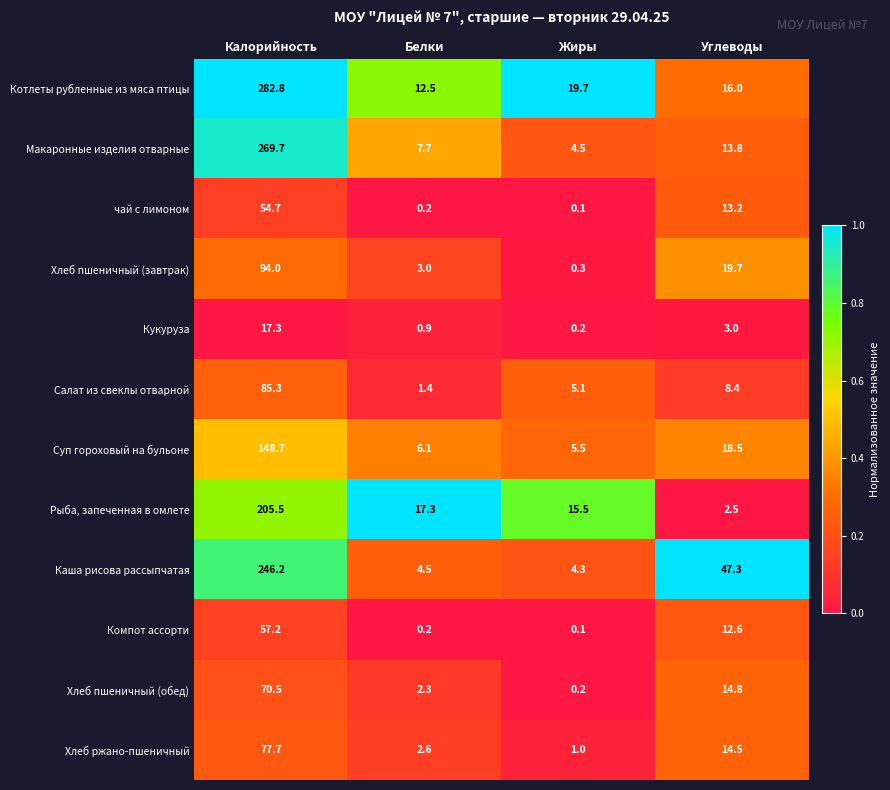

At which label does Компот ассорти reach its minimum?

Жиры